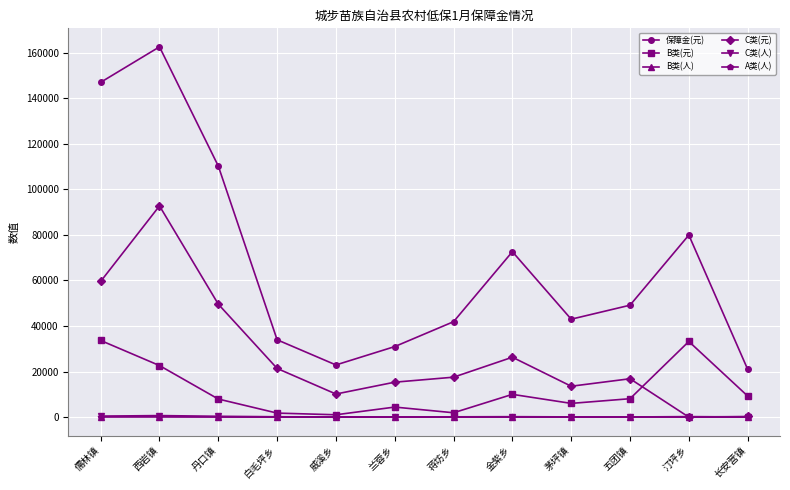

What are all the series names shown in the legend?

保障金(元), B类(元), B类(人), C类(元), C类(人), A类(人)